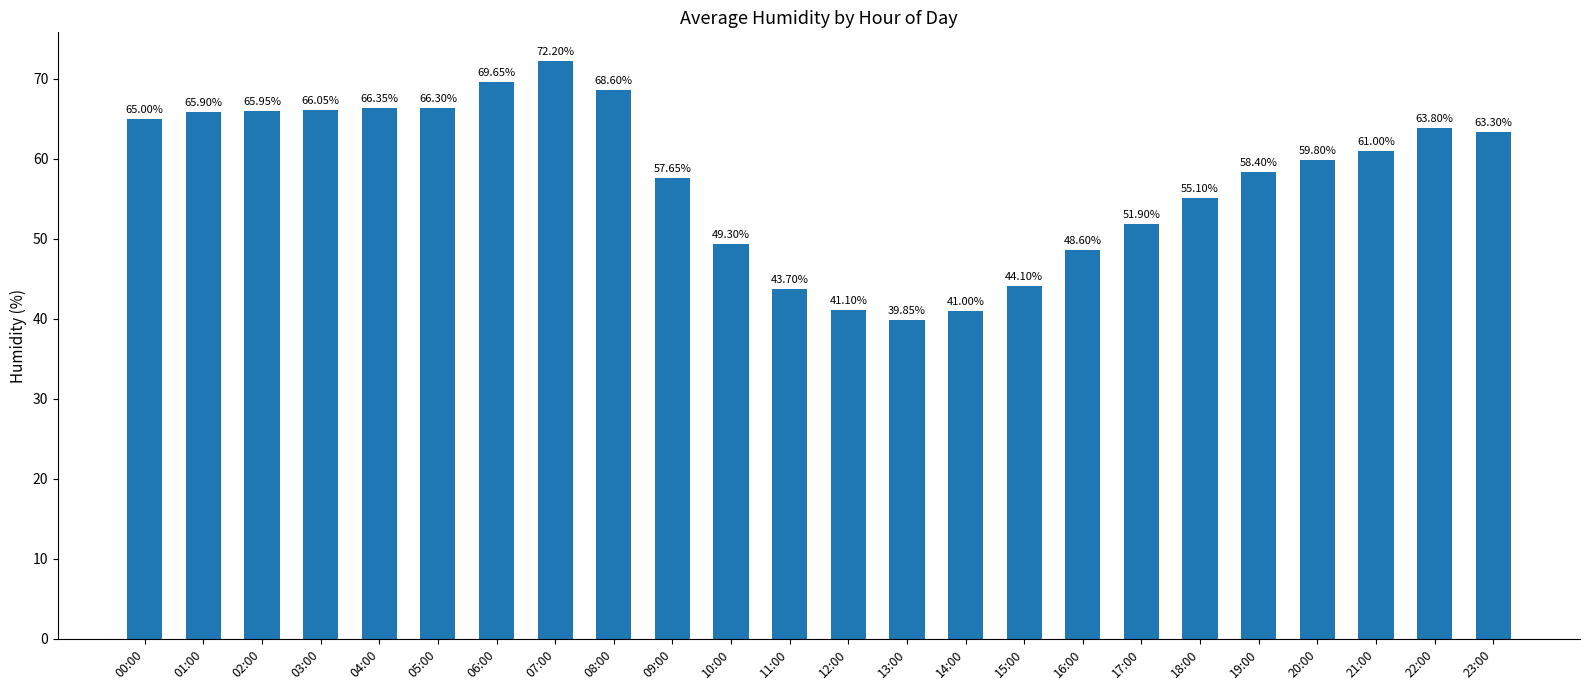

How many data points are less than 61?

12